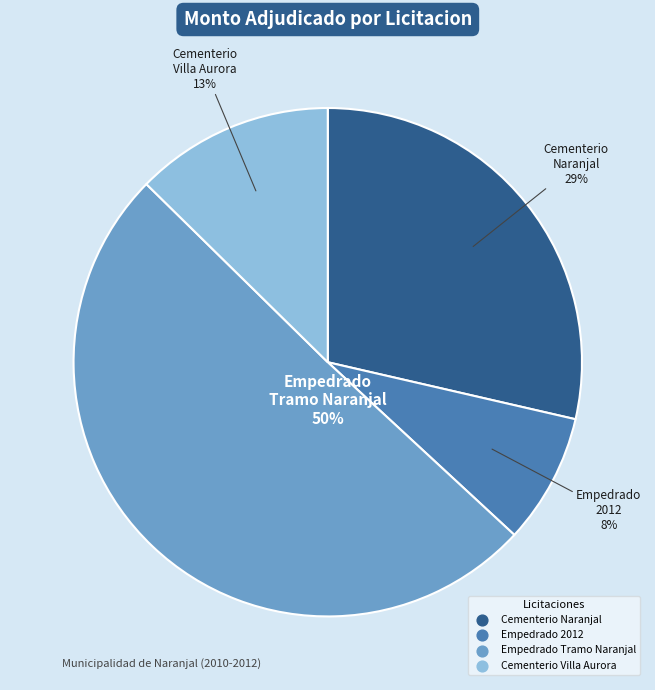

To the nearest percent, what is the average slice percentage?

25%